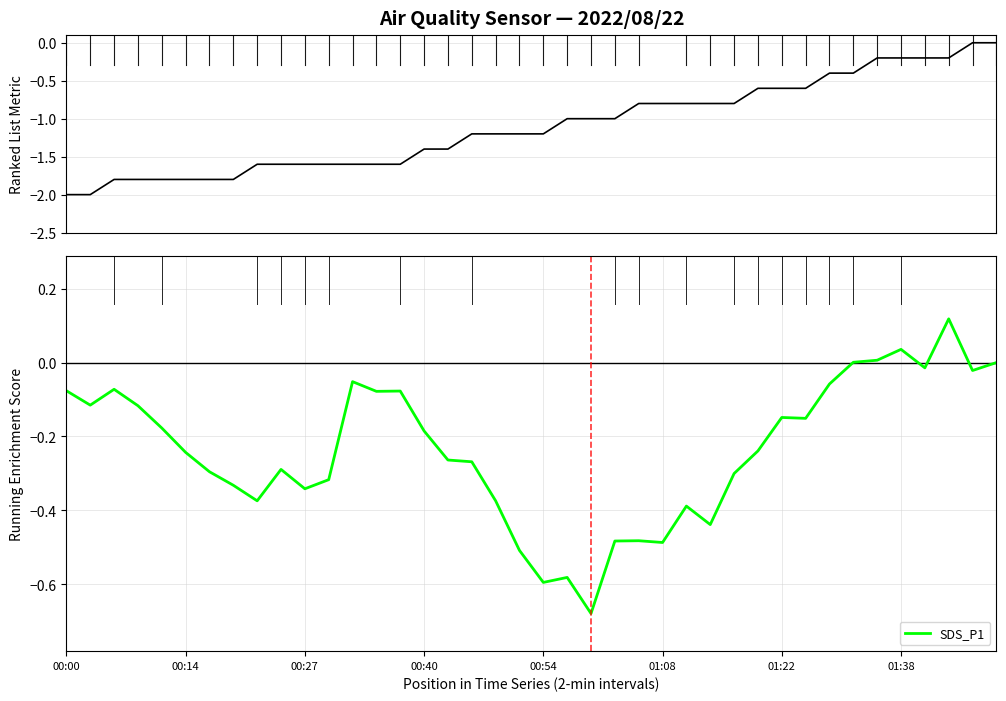

What is the total value across all series at 00:27?

-1.9